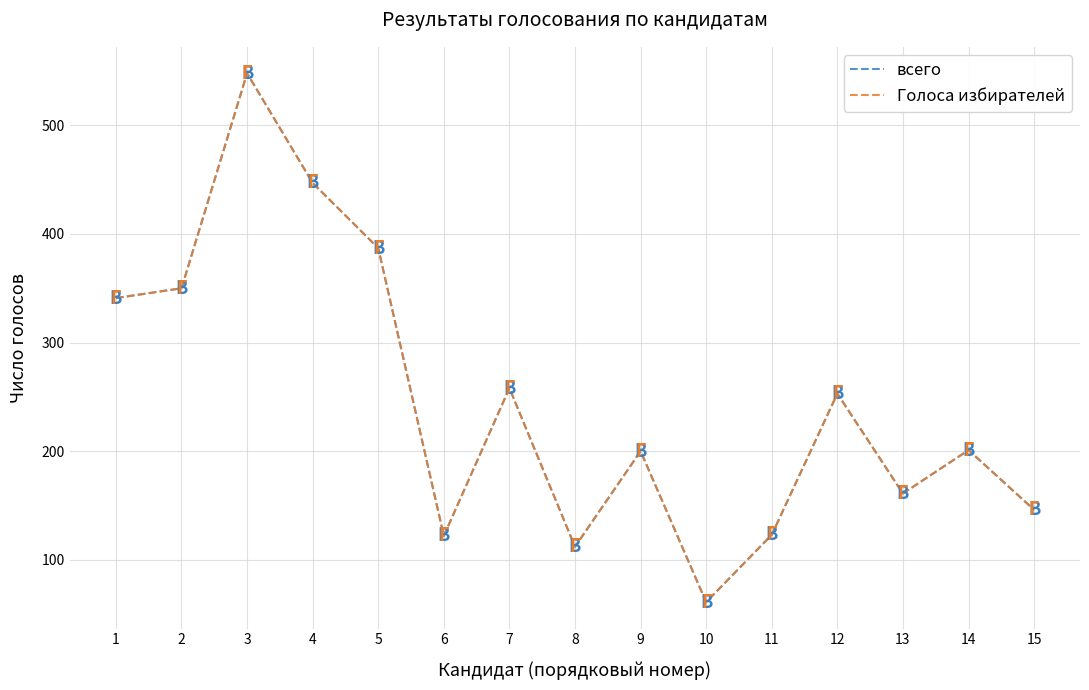

Does the chart have visible grid lines?

Yes